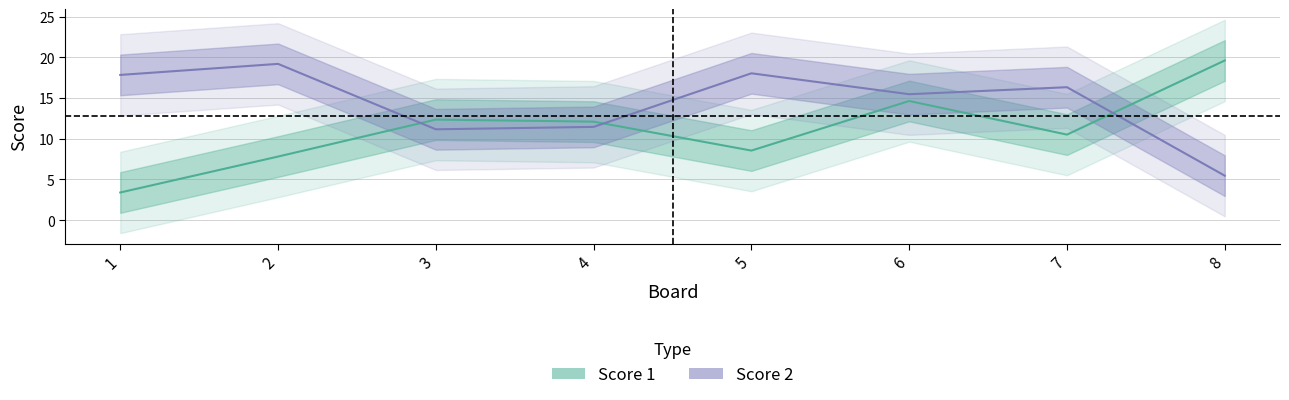

What is the sum of all Score 2 values?

115